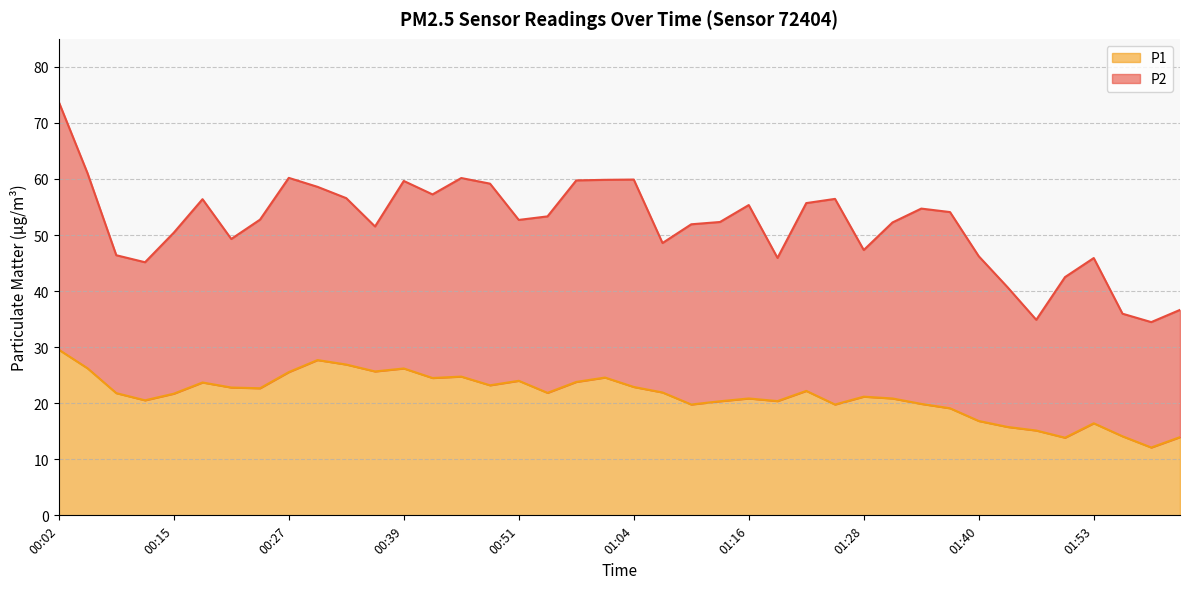

What is the maximum value for P2?

29.6